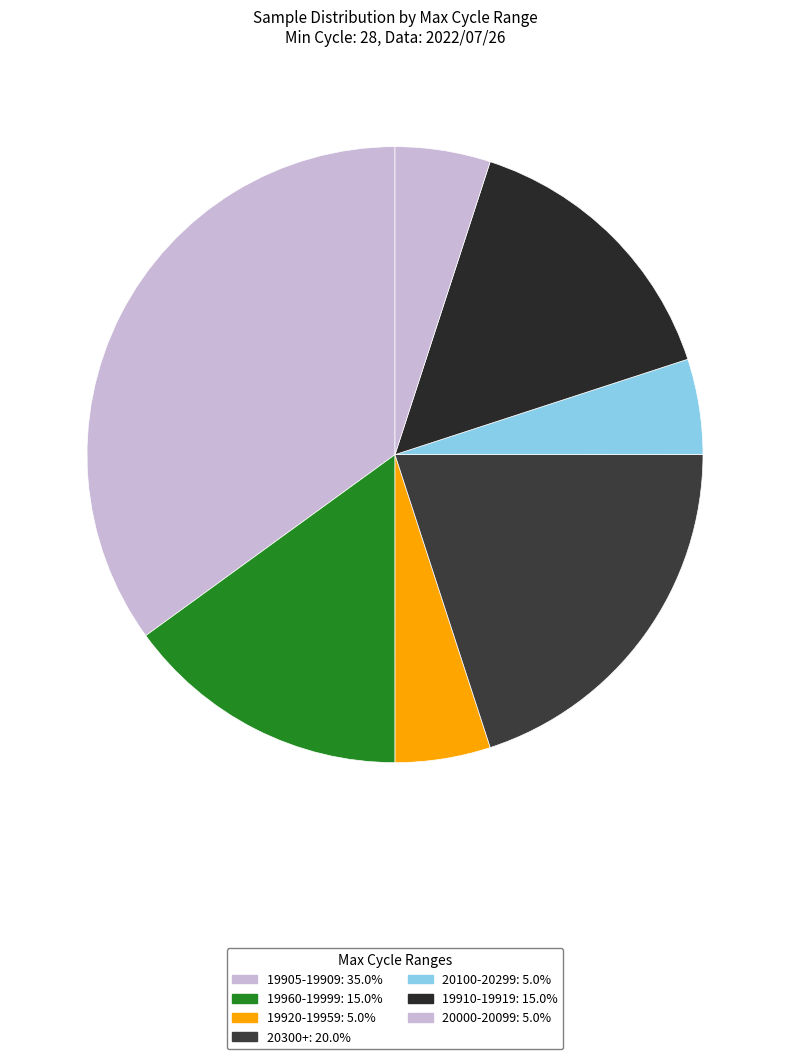

Count the number of slices in the pie.

7